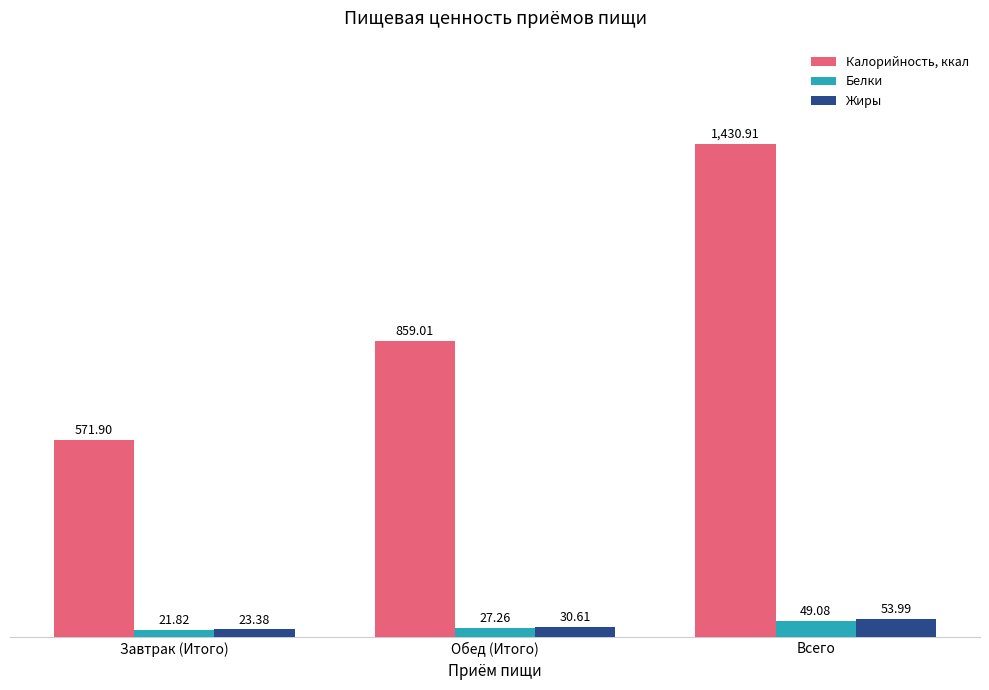

What position from the right is Всего?

1